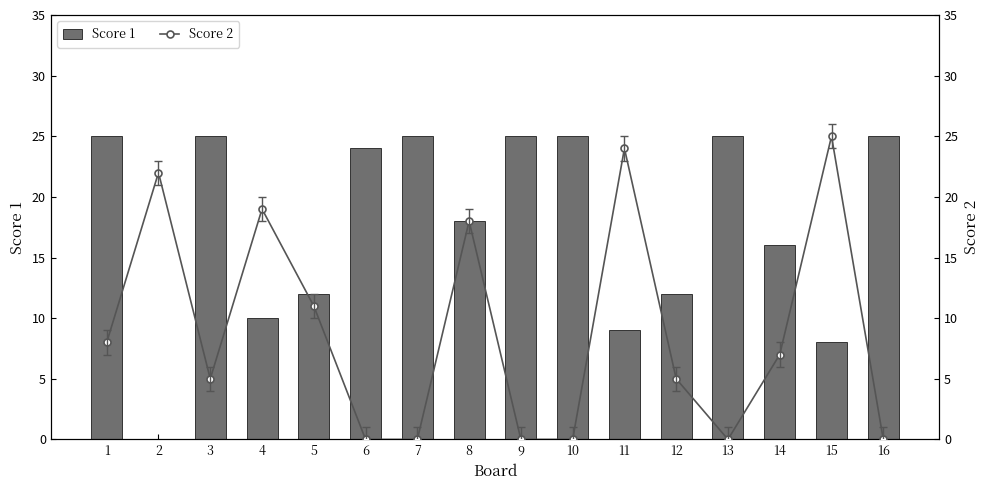

Are the bars grouped side by side (vs. stacked)?

Yes